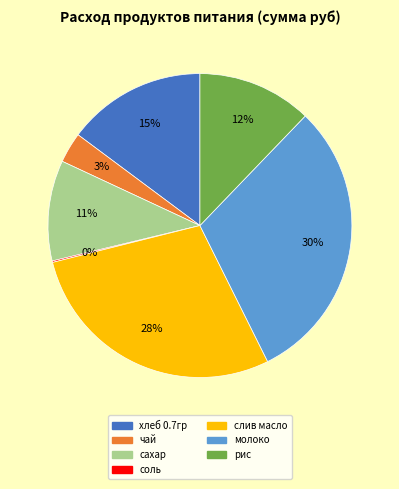

Does чай account for over 50% of the chart?

No